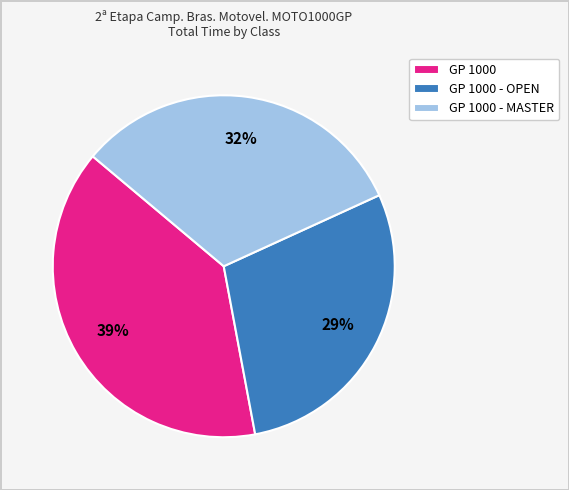

Which category has the smallest portion of the pie?

GP 1000 - OPEN